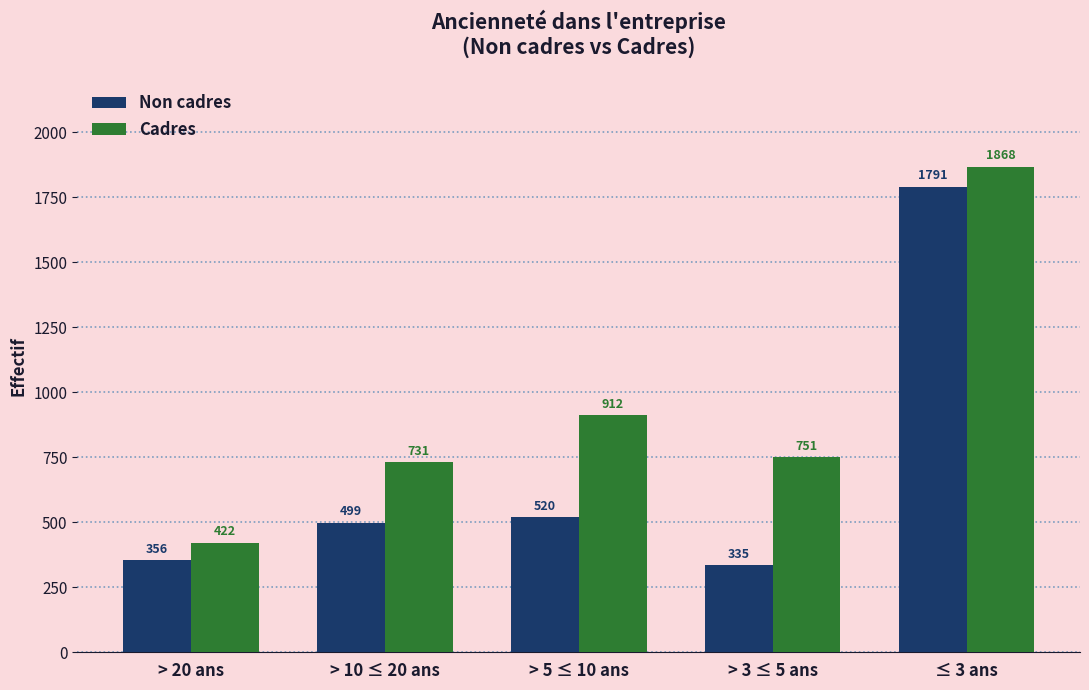

What is the spread (max minus min) of values at ≤ 3 ans?

77